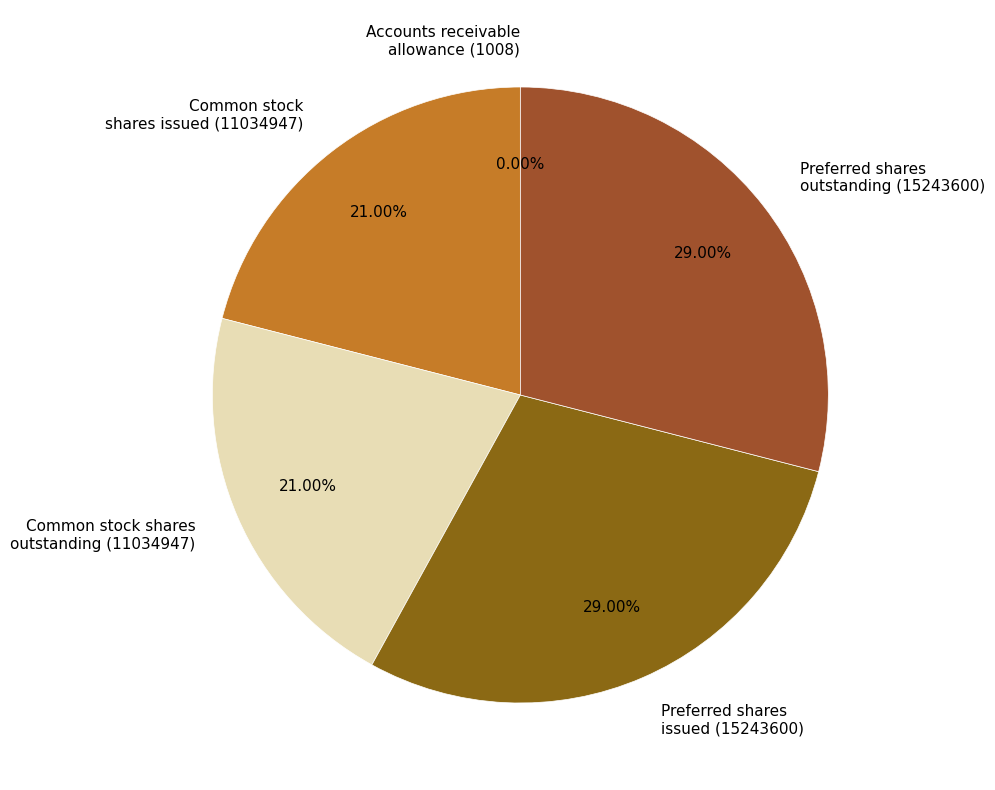

To the nearest percent, what percentage of the pie is Common stock shares outstanding?

21%